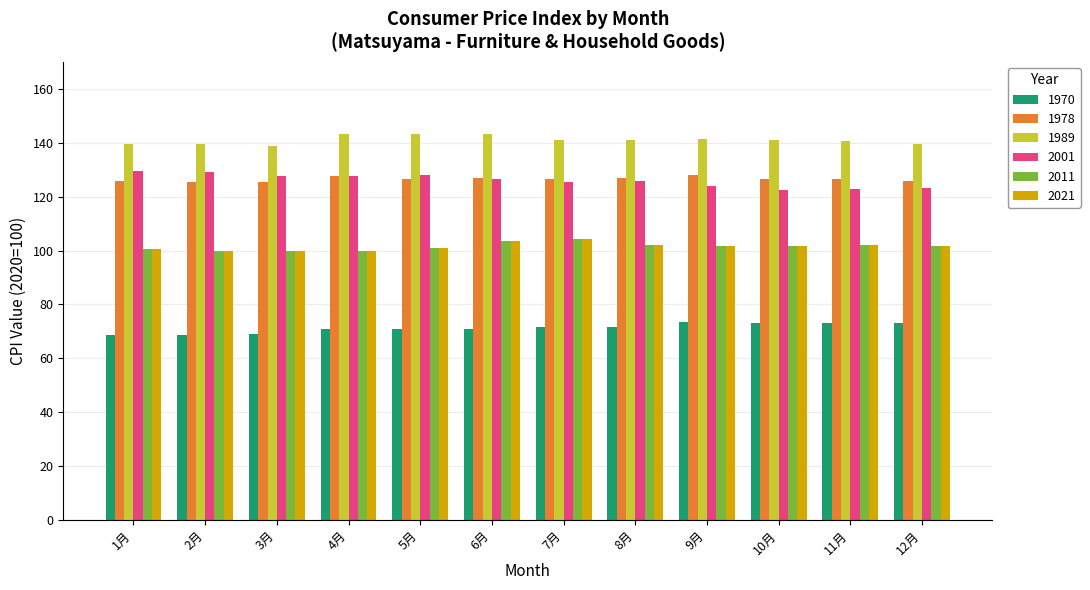

What is the sum of all 2021 values?

1218.0